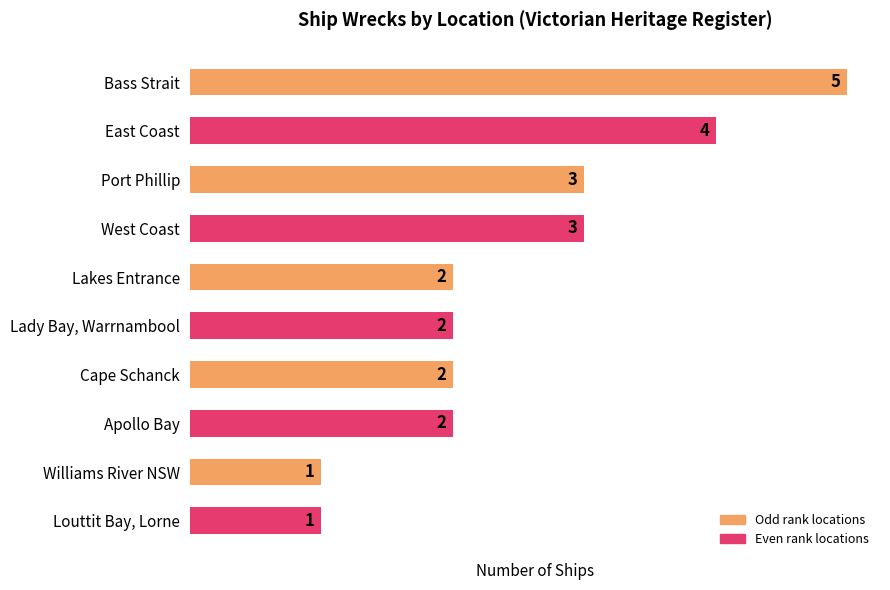

Approximately how many times larger is the value at Apollo Bay compared to Cape Schanck?

1.0